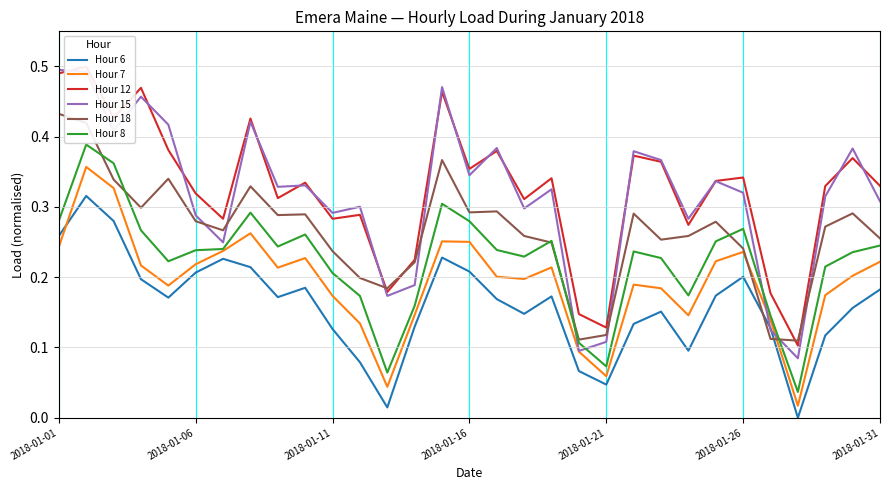

Which series has the largest range (max minus min)?

Hour 15